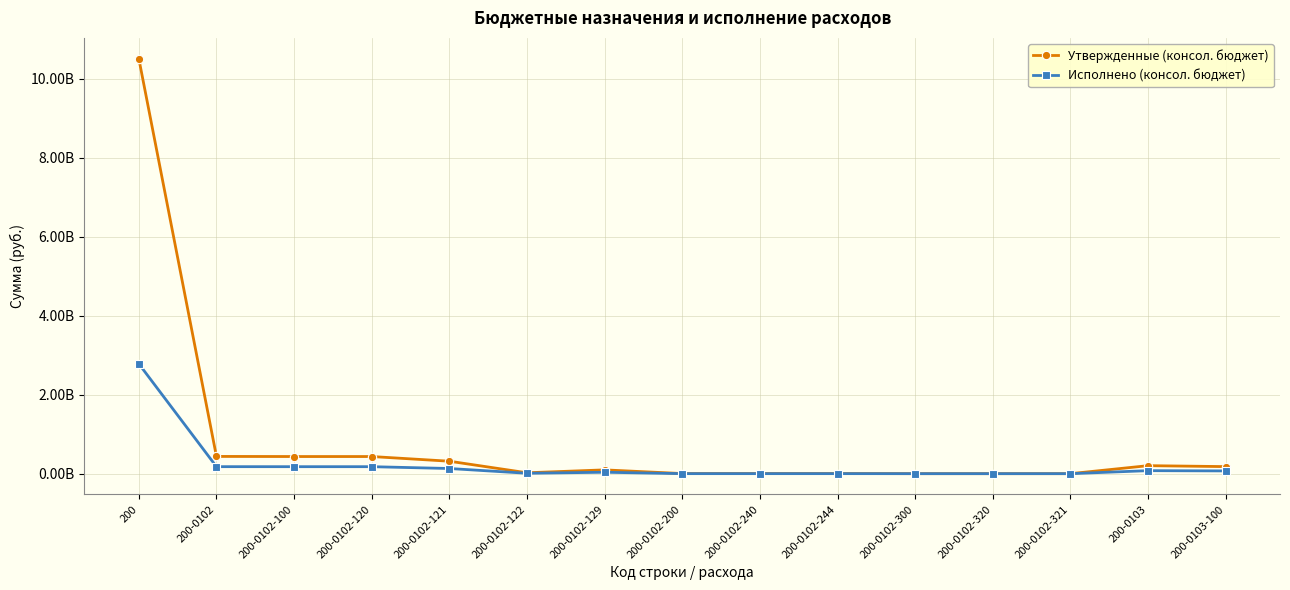

What is the value of the Утвержденные (консол. бюджет) point at the 6th from the left?

22591674.0